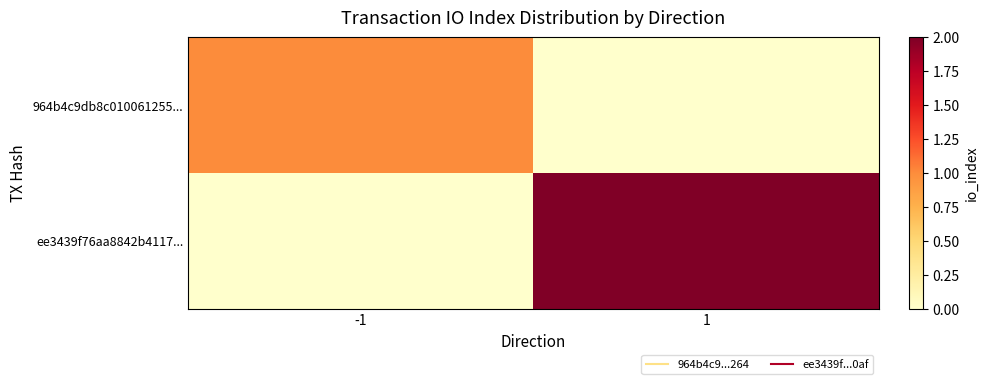

List the series in order of their peak value, lowest first.

964b4c9db8c010061255..., ee3439f76aa8842b4117...